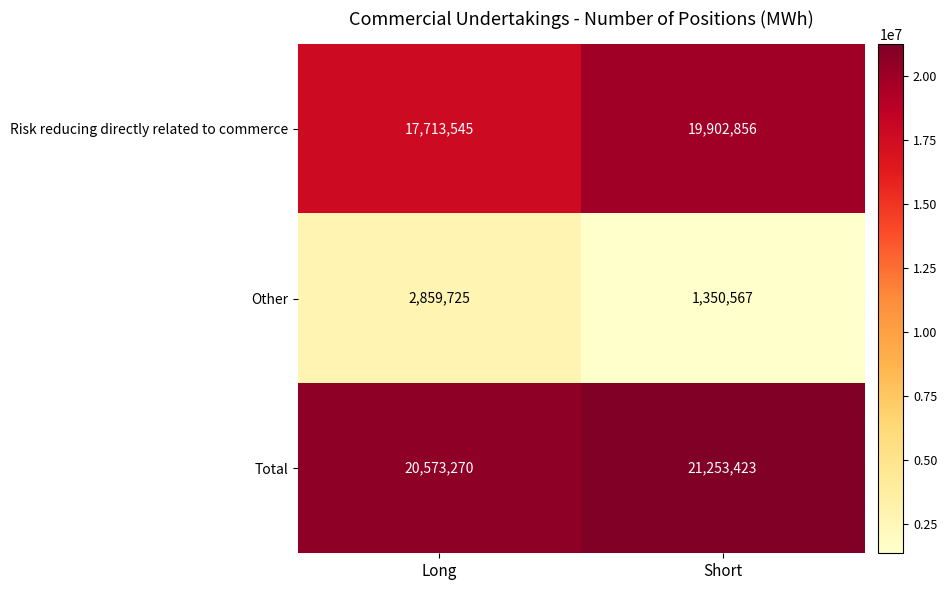

List the series in order of their peak value, lowest first.

Other, Risk reducing directly related to commerce, Total